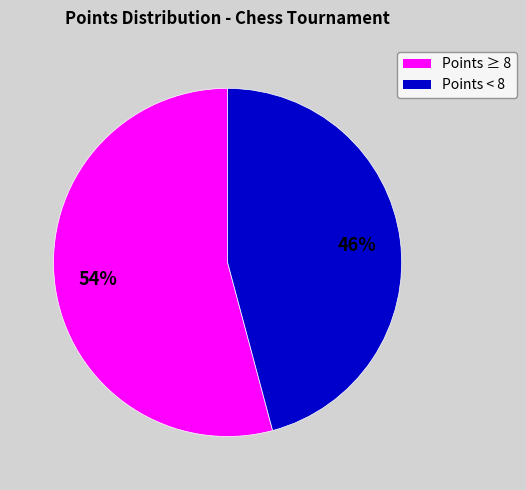

Does any single category account for the majority?

Yes